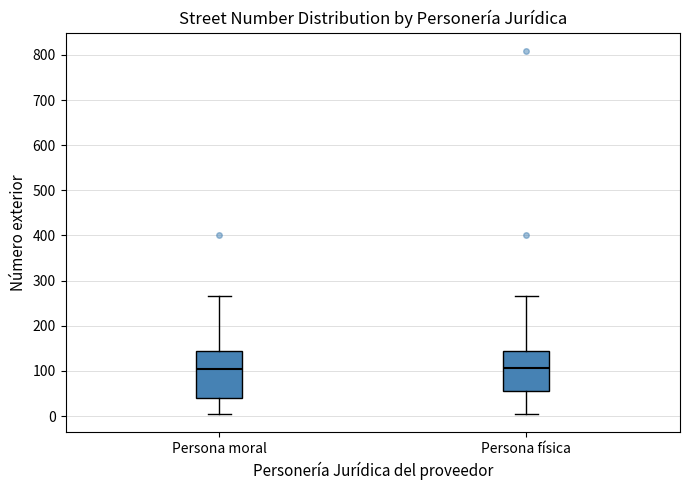

Which box is the tallest, from its lower edge to its upper edge?

Persona moral